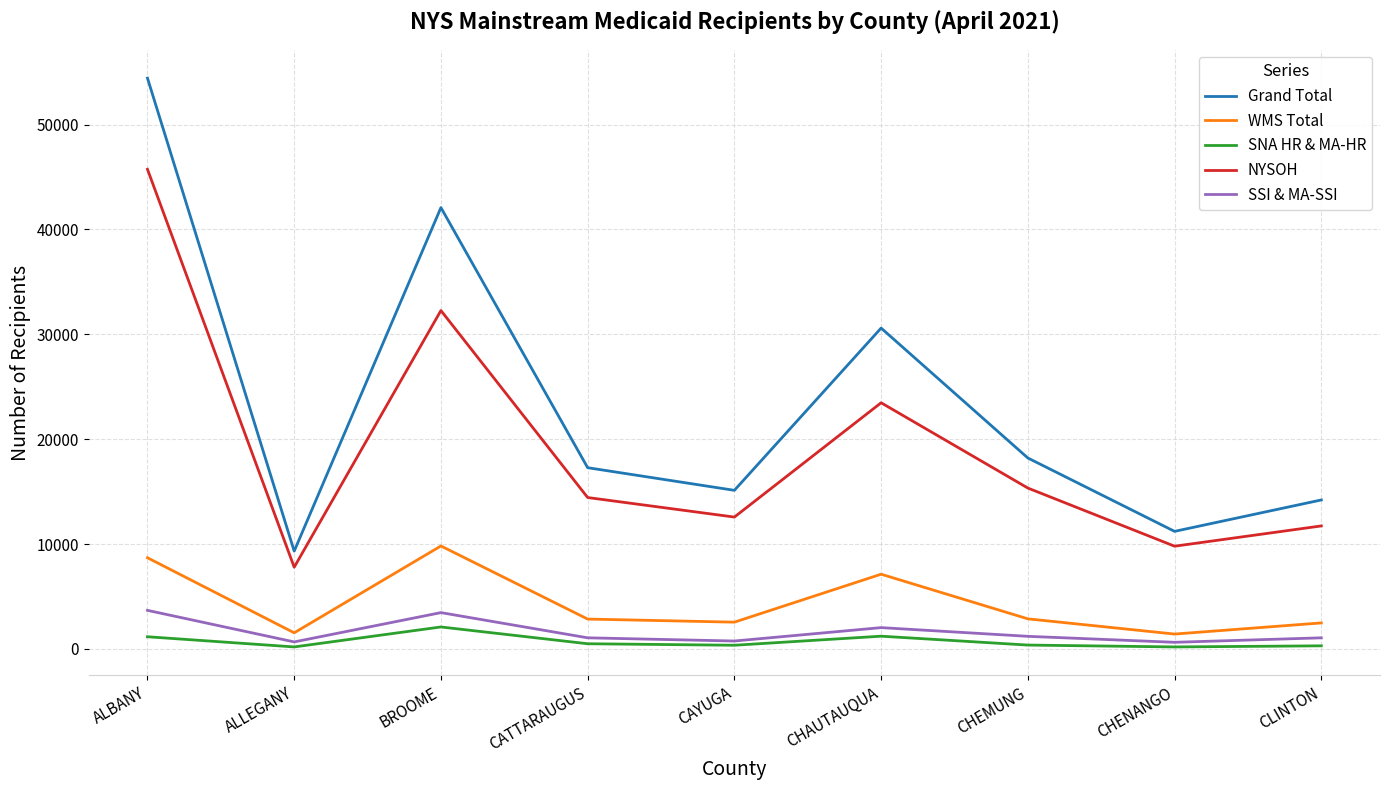

Which series changed the most between ALLEGANY and CHENANGO?

NYSOH